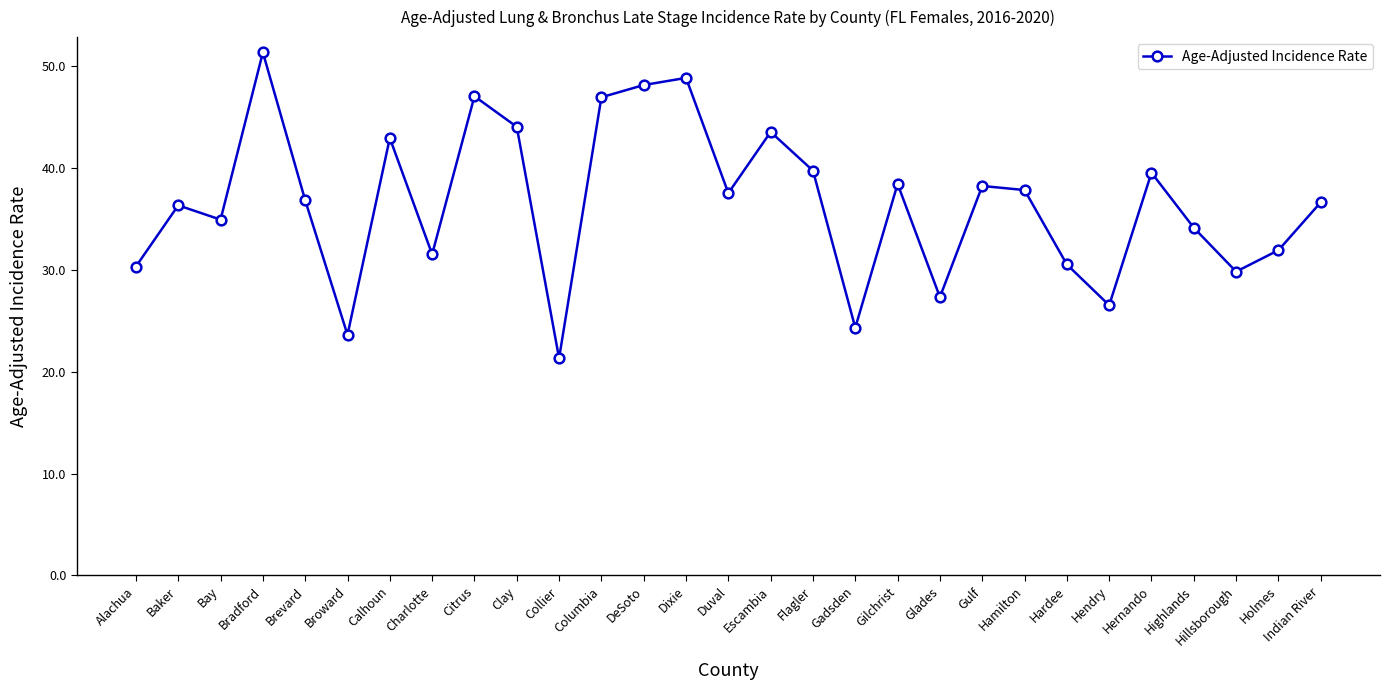

How many lines are shown in the chart?

1